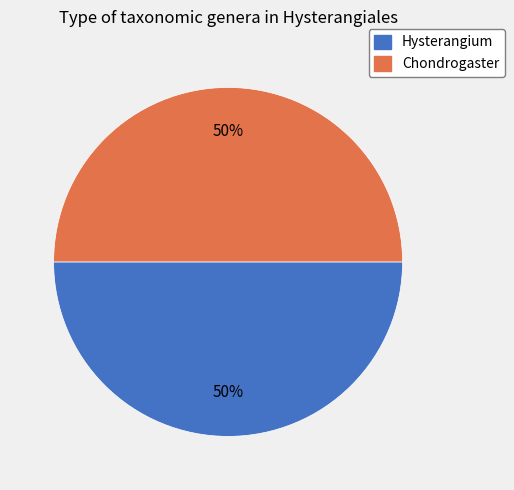

How many segments does this pie chart have?

2